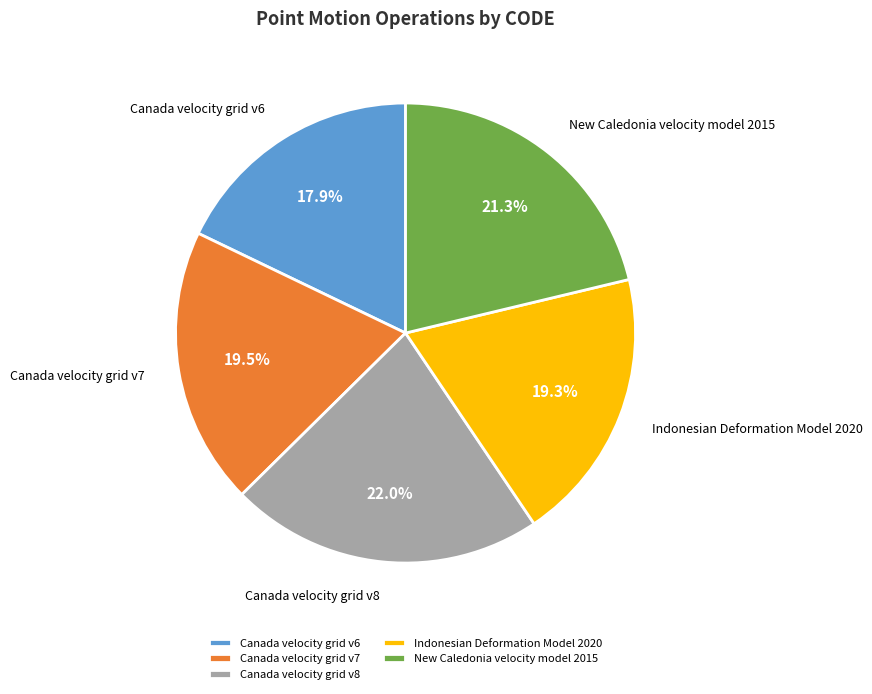

What is the largest slice in the pie chart?

Canada velocity grid v8